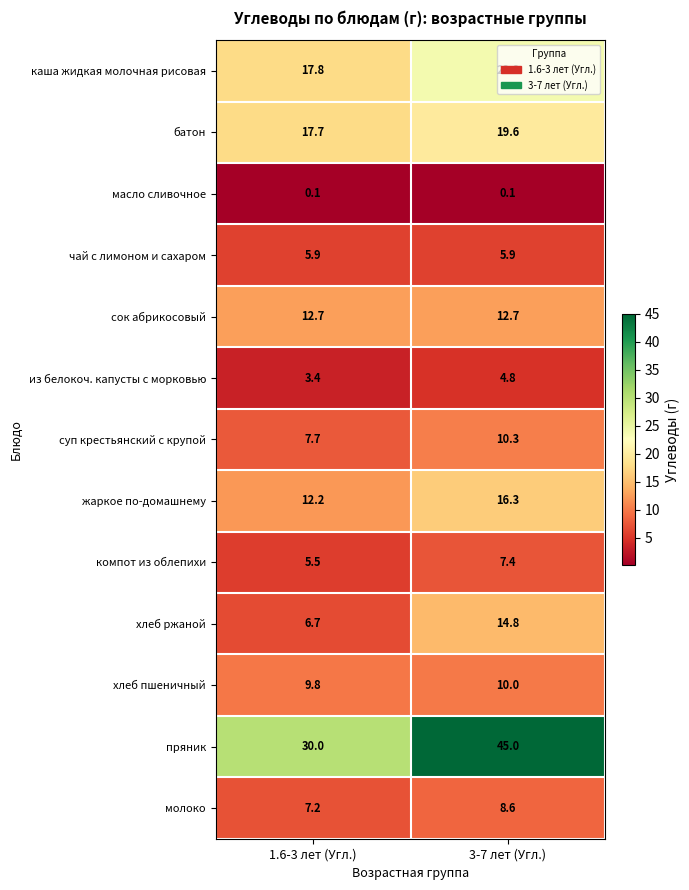

Is it true that молоко equals 7.2 at 1.6-3 лет (Угл.)?

True